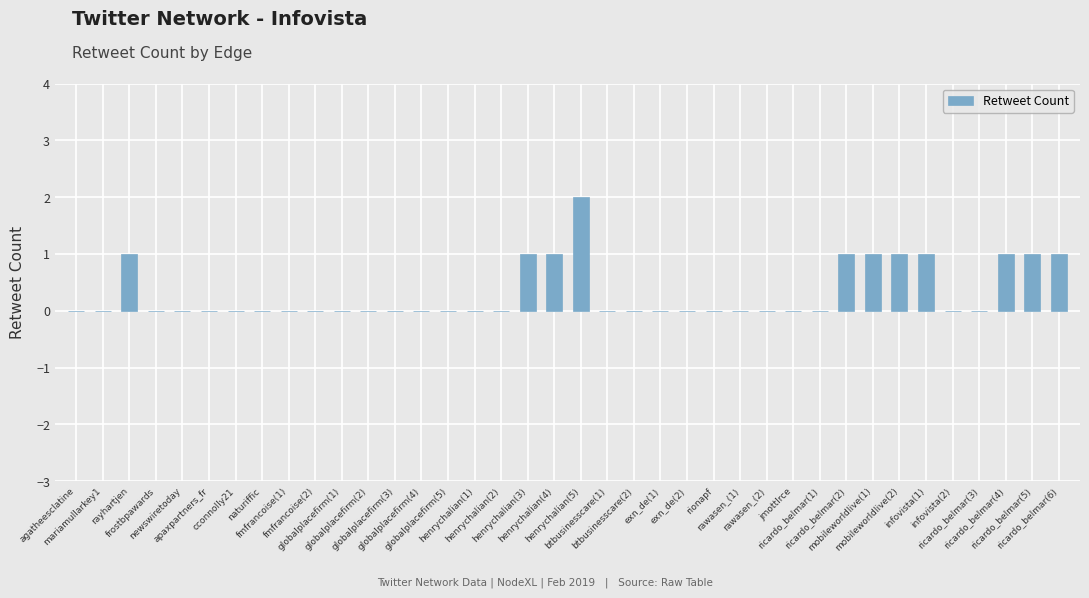

Is it true that the value at globalplacefirm(3) is 1?

False